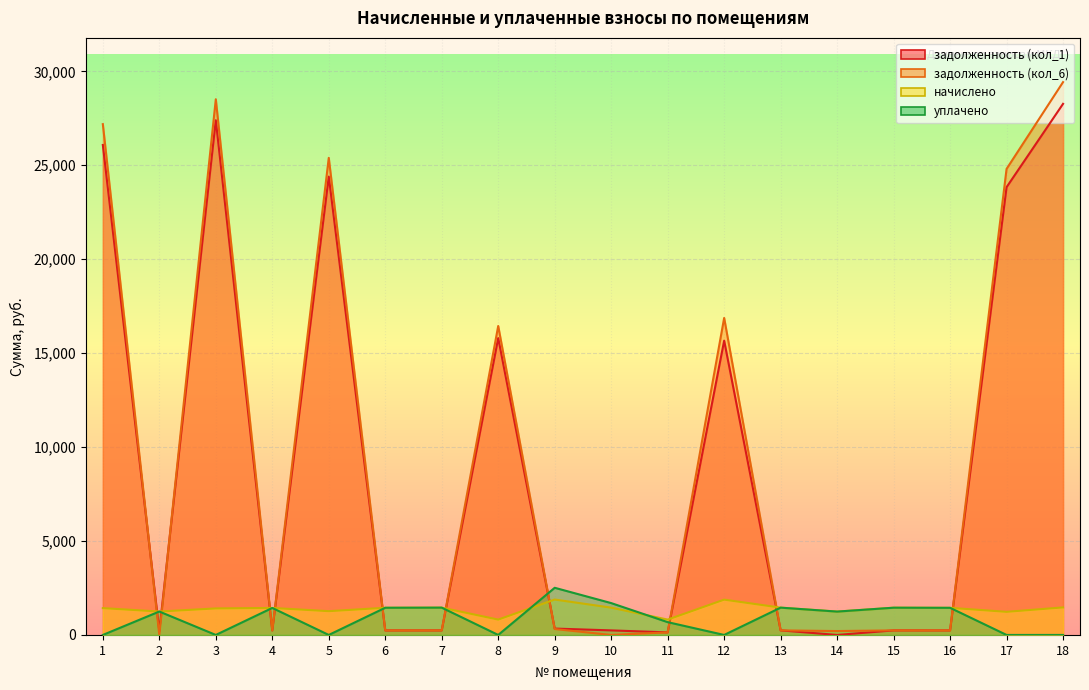

Which series has the largest range (max minus min)?

задолженность (кол_6)